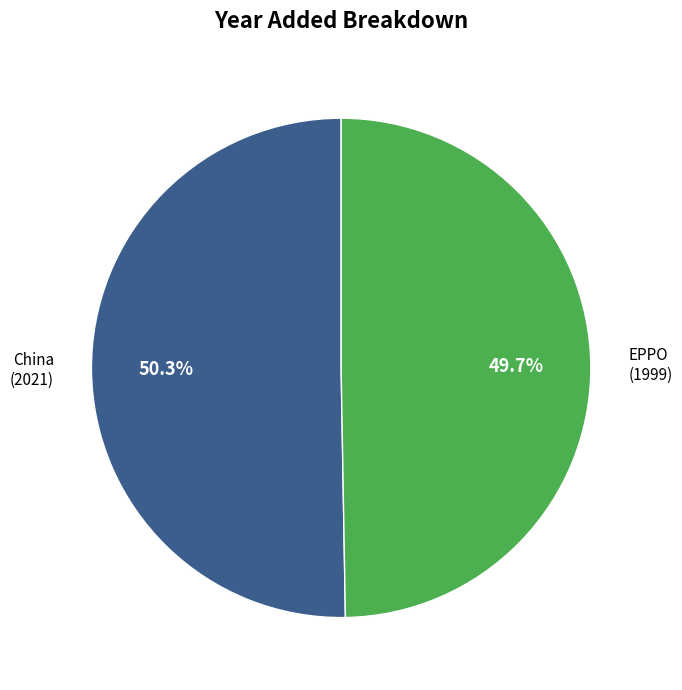

Does any single category account for the majority?

Yes